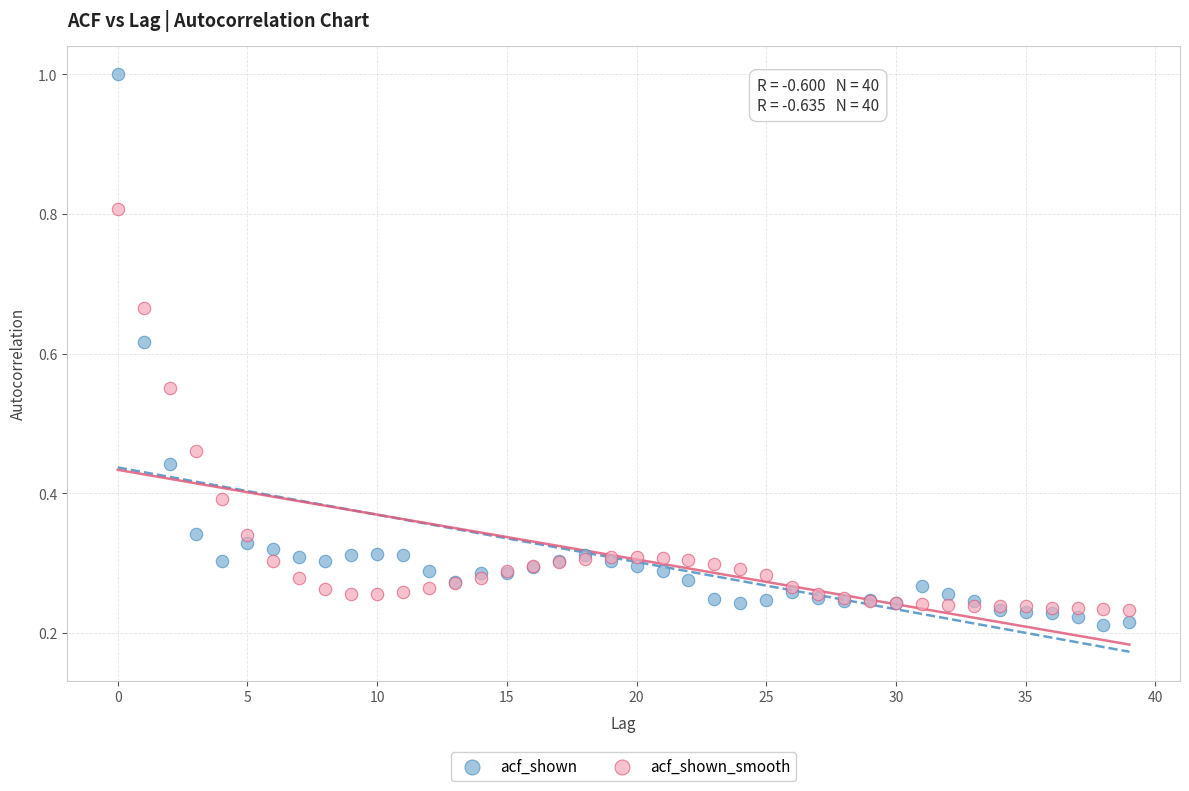

Which series contains the lowest Y value?

acf_shown